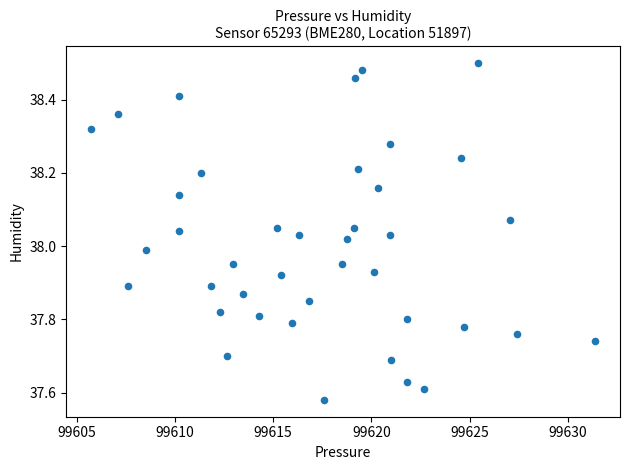

What is the range of Y values (max minus min)?

0.9